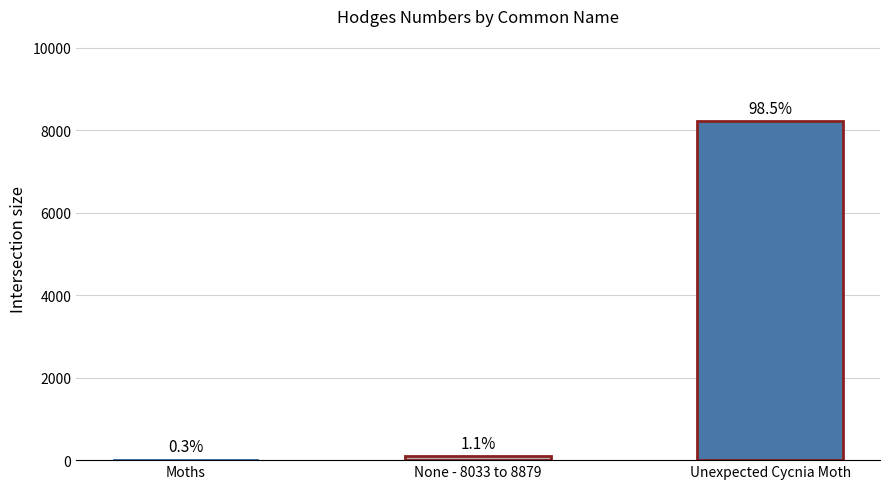

The chart shows a value of 93.2 at None - 8033 to 8879. True or false?

True